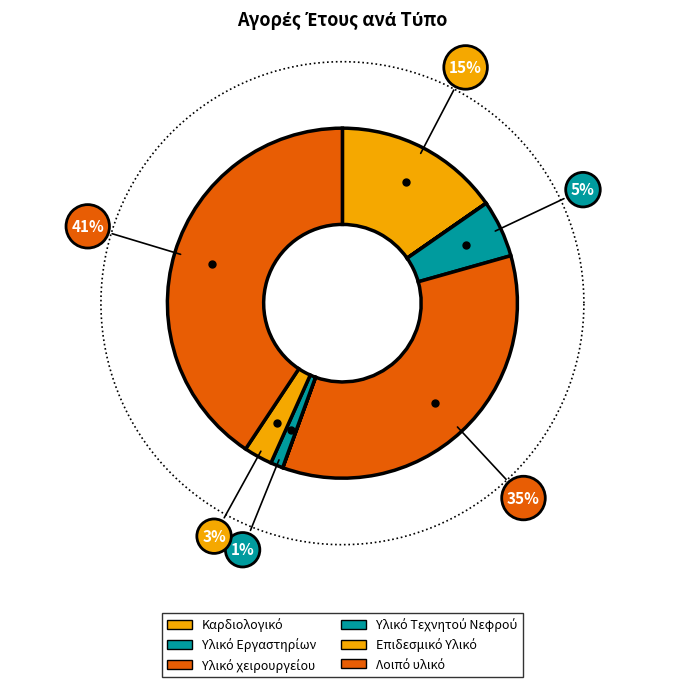

How many segments does this pie chart have?

8